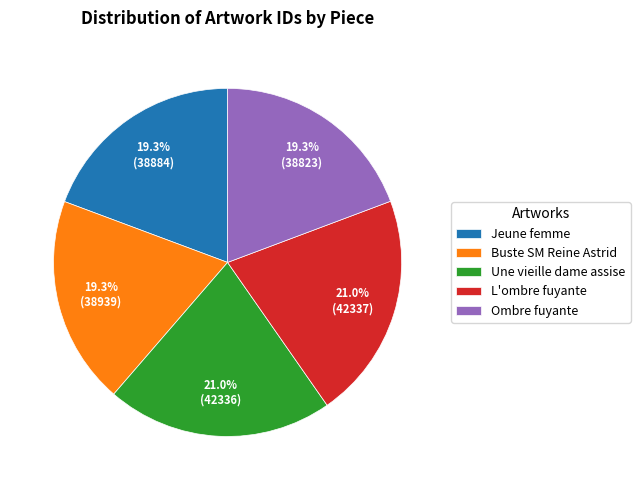

To the nearest percent, what is the average slice percentage?

20%